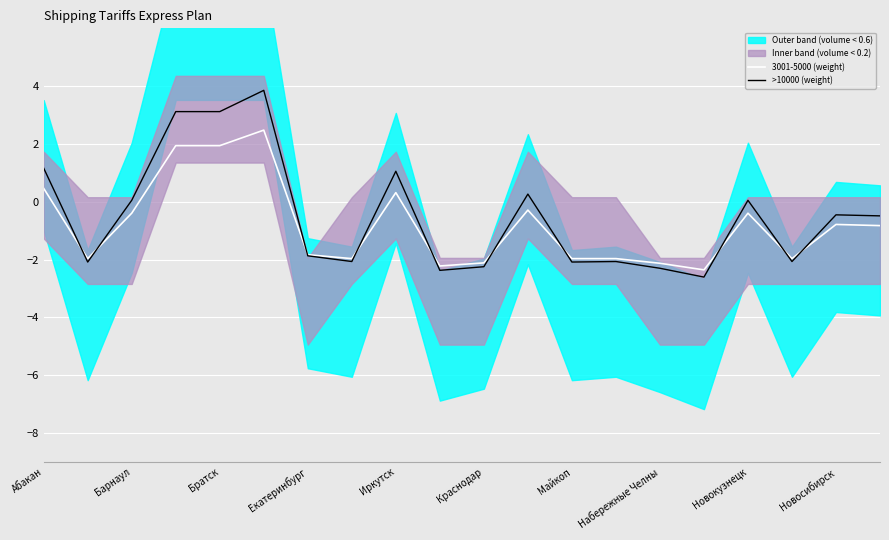

True or false: >10000 (weight) and 3001-5000 (weight) intersect in this chart.

True